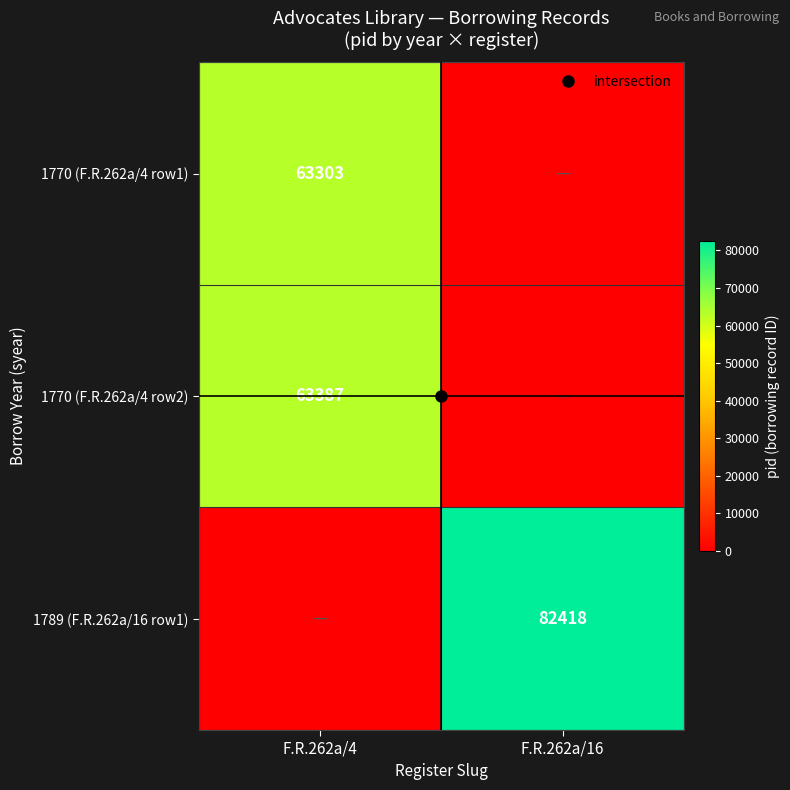

Is it true that 1770 (F.R.262a/4 row1) equals 63303 at F.R.262a/4?

True